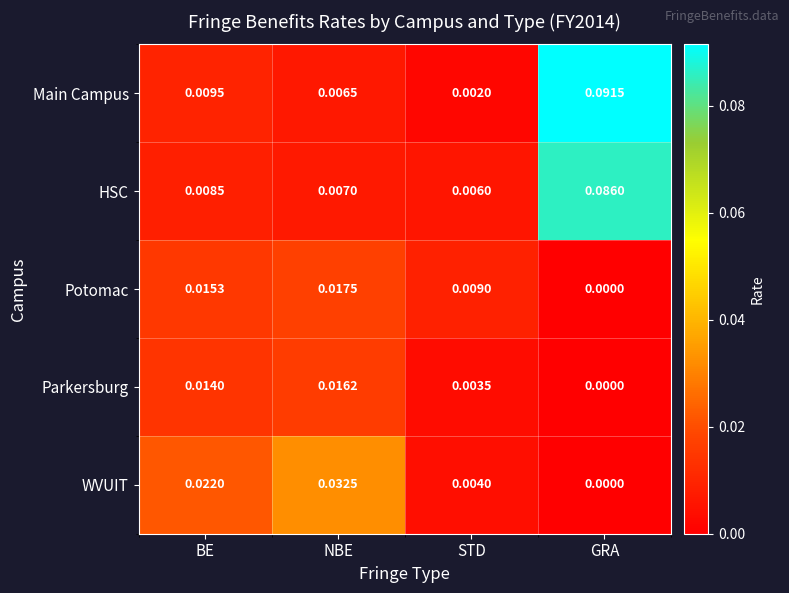

At which label is Potomac closest to 0?

GRA